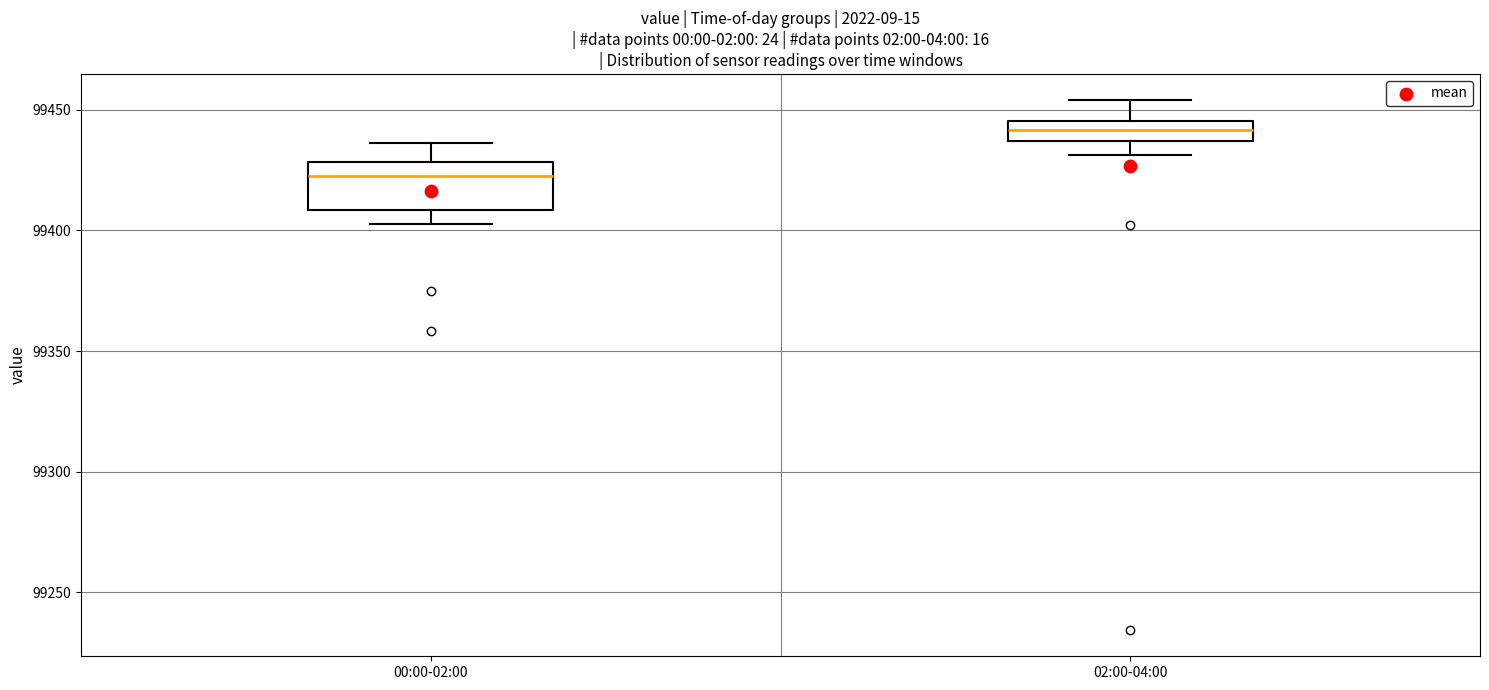

Reading left to right, transcribe this box plot: for each box, give where its median line is, the range the box spans, and where its two whiskers end, as read against the y-axis. The values are not printed on the chart, so give them approximately, as read against the axis.

00:00-02:00: median 99425, box 99410 to 99430, whiskers 99405 to 99435
02:00-04:00: median 99440, box 99435 to 99445, whiskers 99430 to 99455